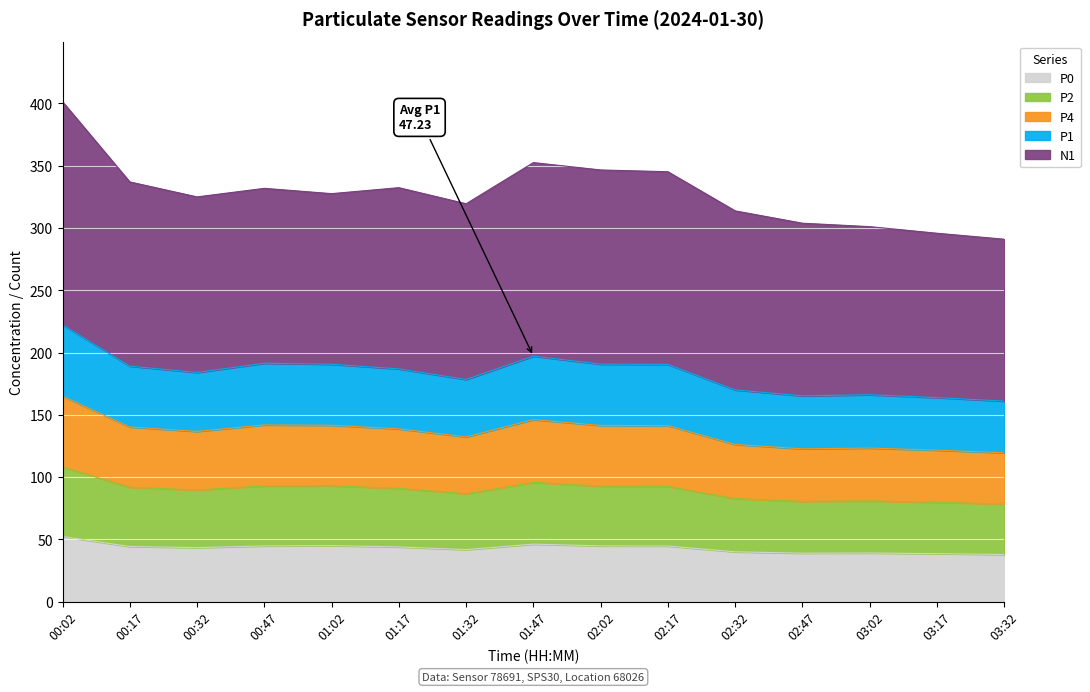

What is the total value across all series at 02:47?

303.9